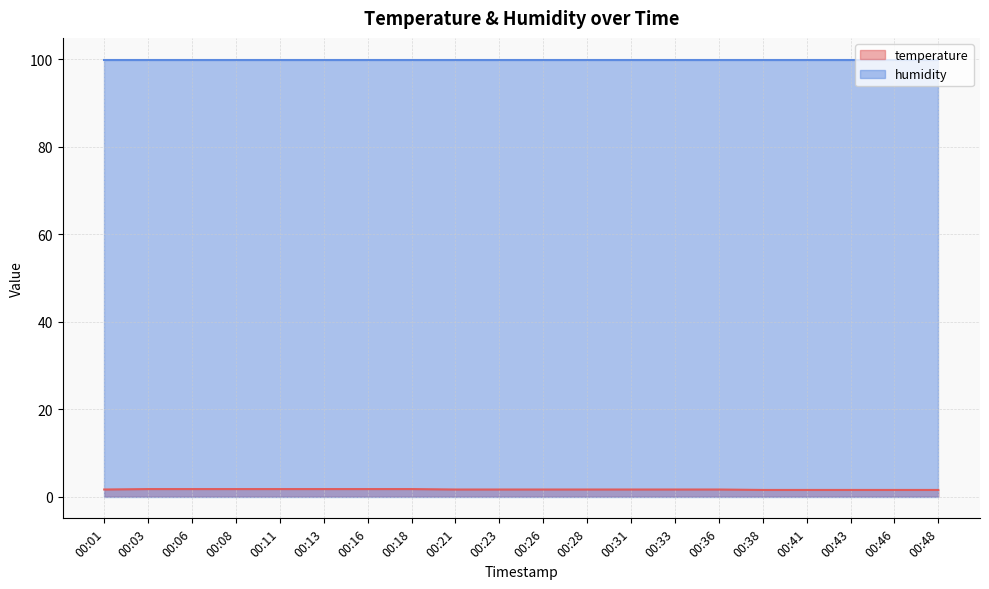

Does the chart display data point markers on the line(s)?

No